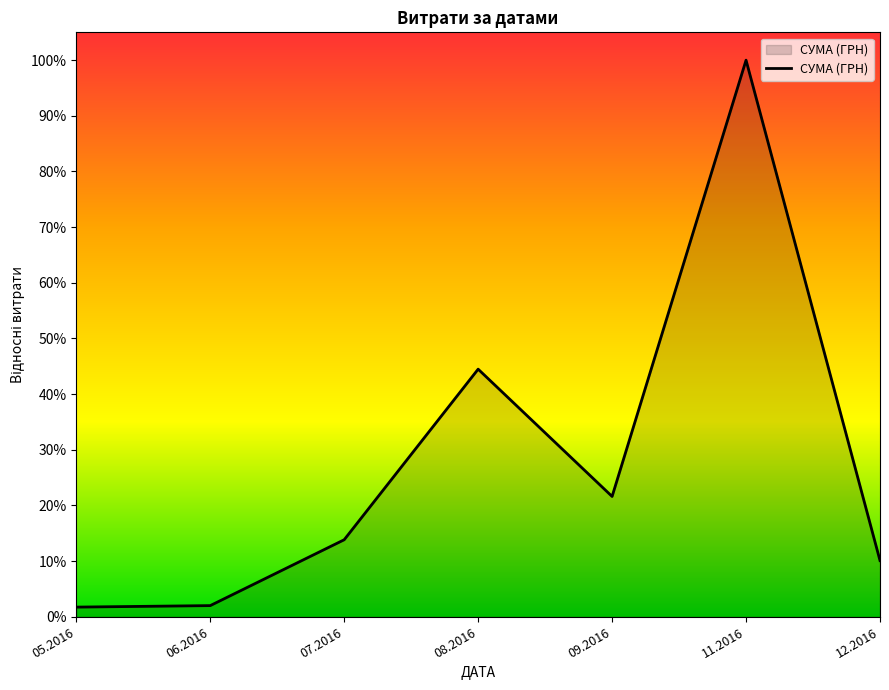

What is the sum of all values?

193.8